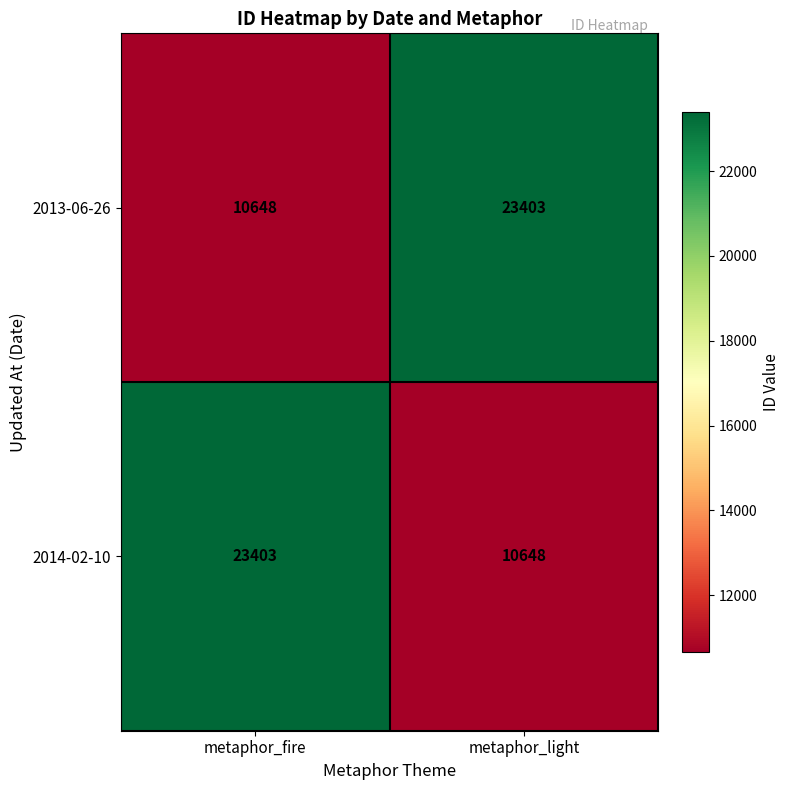

Reading left to right, transcribe all the data shown in this chart.

2013-06-26: metaphor_fire=10648	metaphor_light=23403
2014-02-10: metaphor_fire=23403	metaphor_light=10648